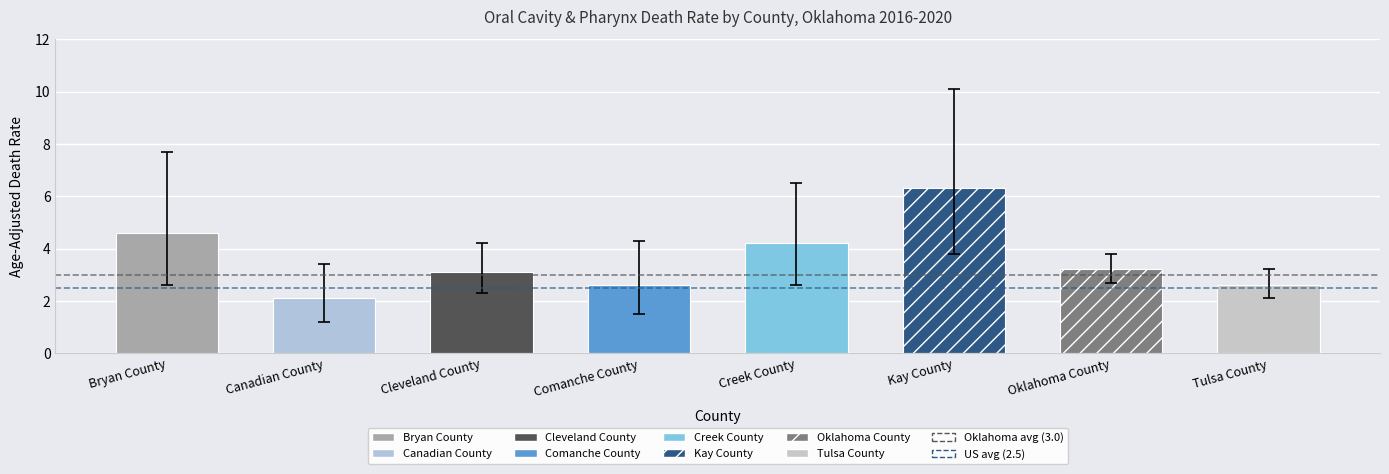

What is the minimum value for Age-Adjusted Death Rate?

2.1